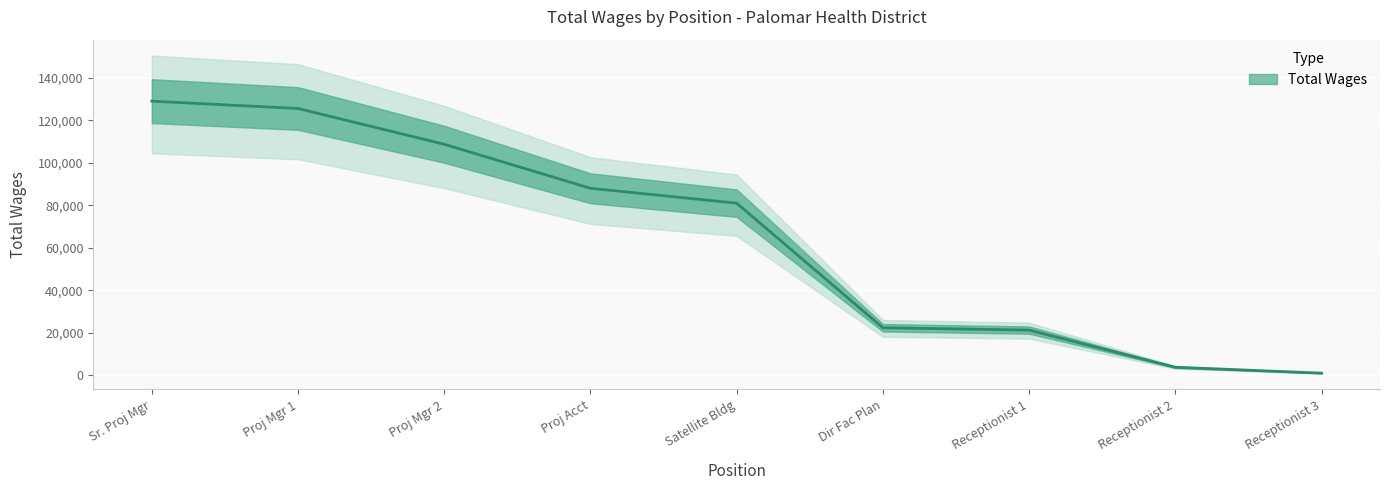

What is the difference between the maximum and minimum values?

128138